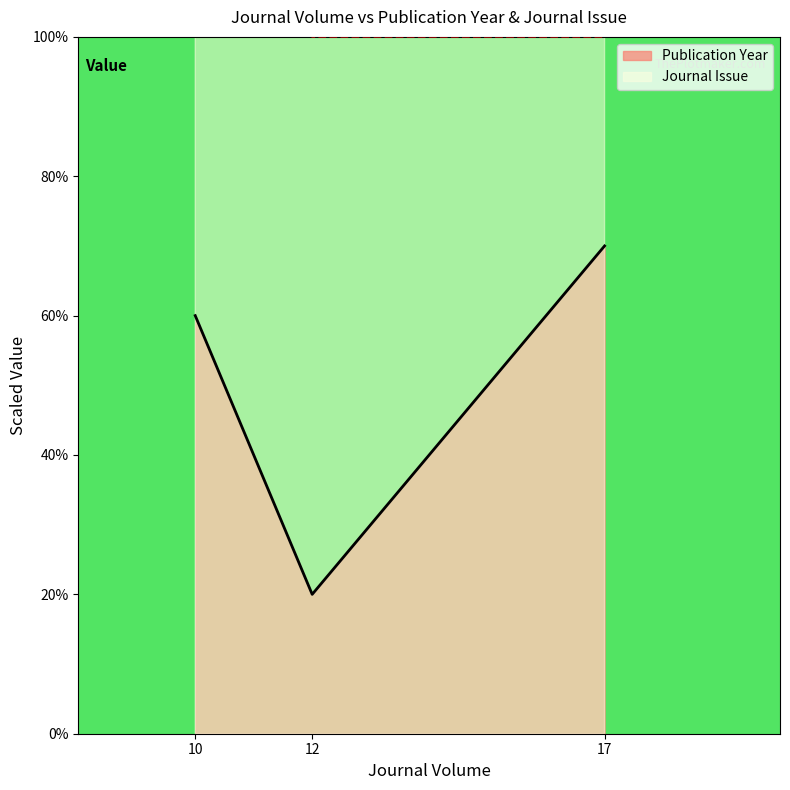

How many values are between 100 and 600?

3